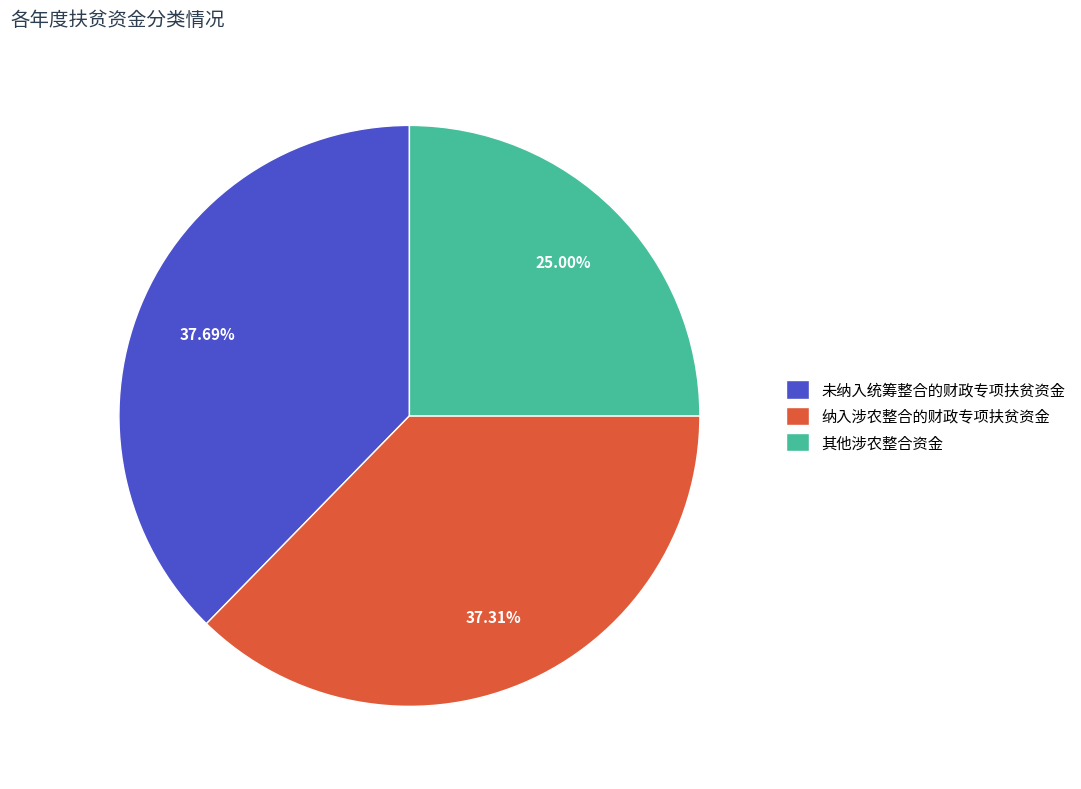

What is the ratio of the value at 纳入涉农整合的财政专项扶贫资金 to the value at 未纳入统筹整合的财政专项扶贫资金?

1.0